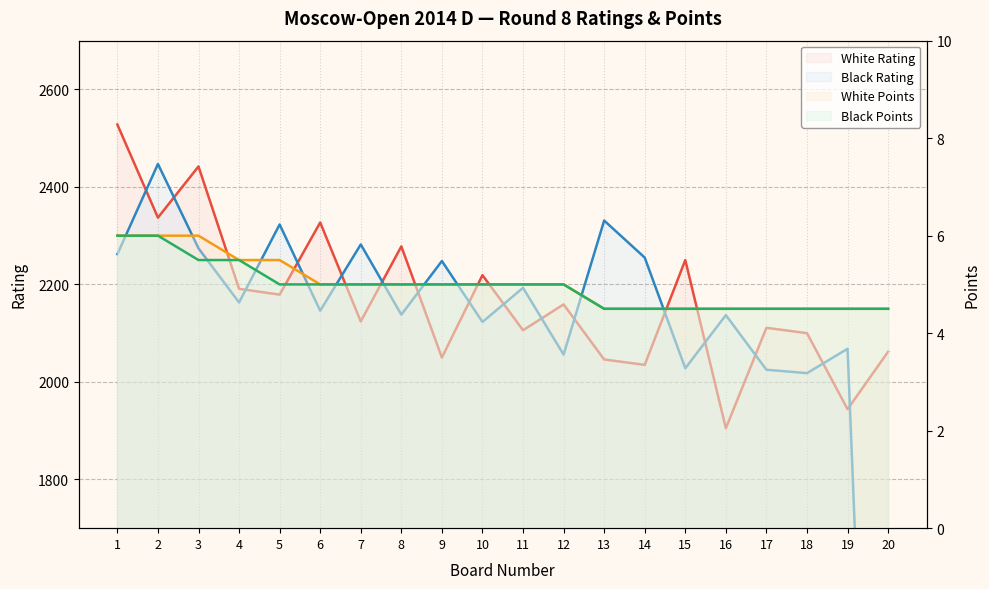

Which series changed the most between 7 and 10?

Black Rating